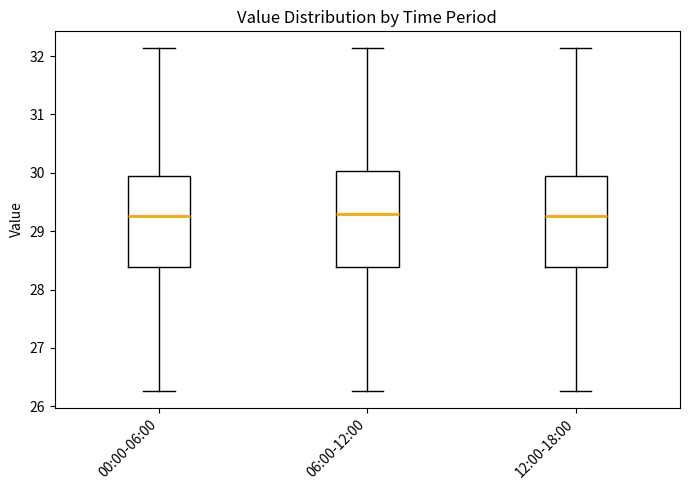

Reading left to right, transcribe this box plot: for each box, give where its median line is, the range the box spans, and where its two whiskers end, as read against the y-axis. The values are not printed on the chart, so give them approximately, as read against the axis.

00:00-06:00: median 29.3, box 28.4 to 29.9, whiskers 26.3 to 32.1
06:00-12:00: median 29.3, box 28.4 to 30.0, whiskers 26.3 to 32.1
12:00-18:00: median 29.3, box 28.4 to 29.9, whiskers 26.3 to 32.1